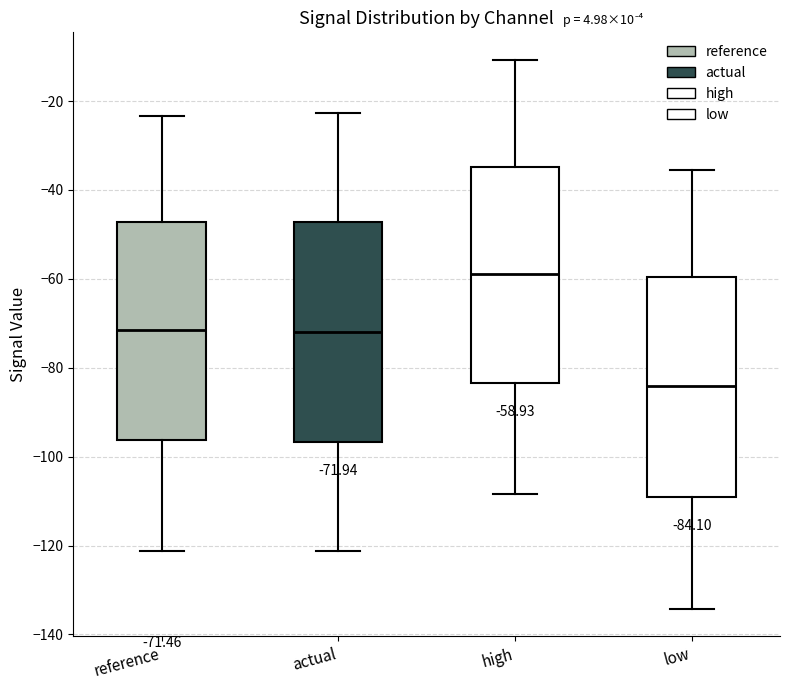

Which box has the lowest median line?

low